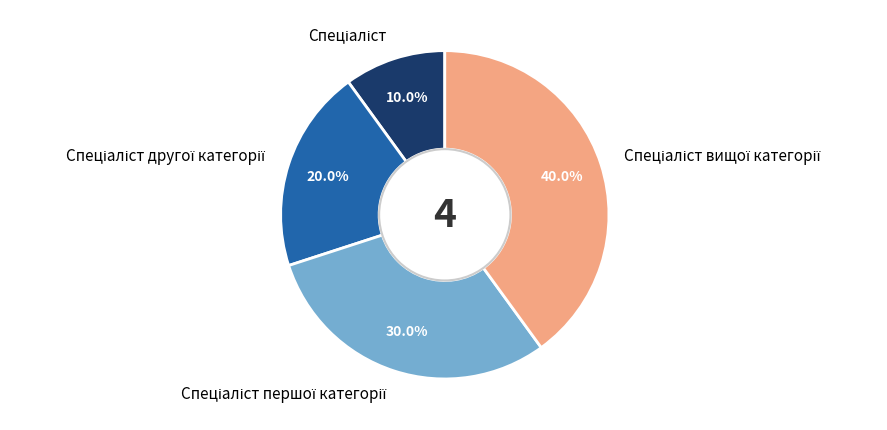

Is there any slice that represents more than half of the pie?

No